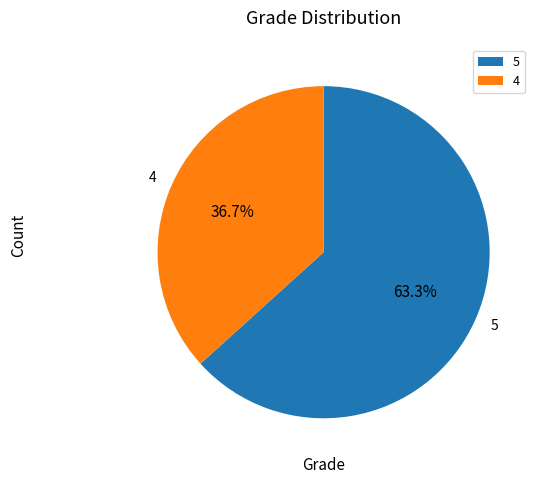

Count the number of slices in the pie.

2